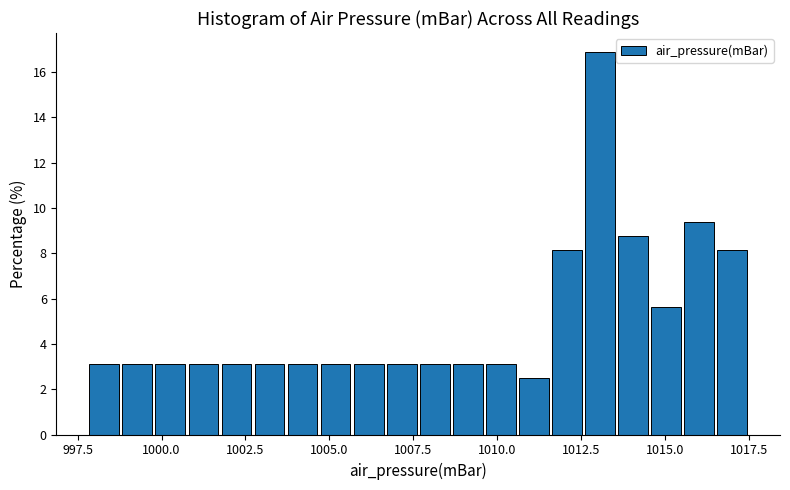

Read against the x-axis, roughly where is the centre of the tallest bar?

1013.0